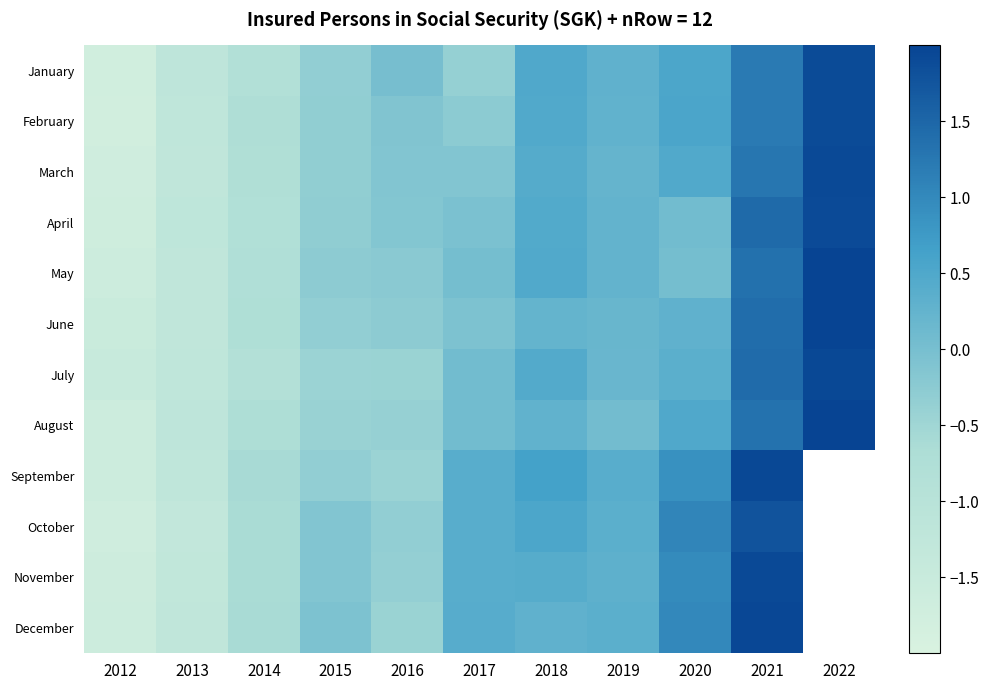

True or false: January has a value of 1.6 at 2021.

False